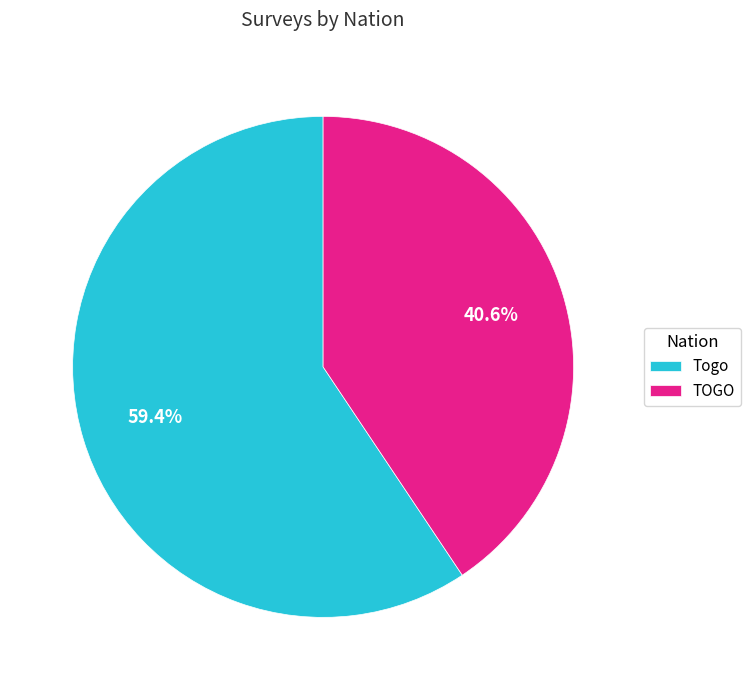

Approximately how many times larger is the value at TOGO compared to Togo?

0.7